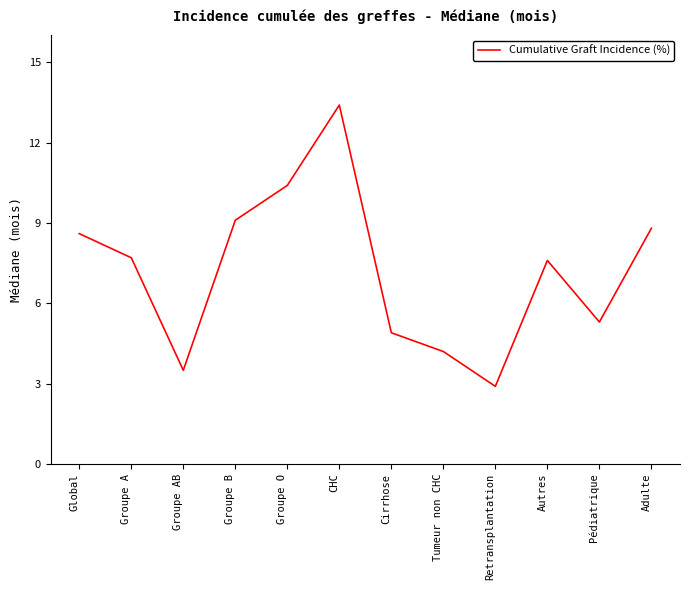

How many distinct data groups are displayed?

1